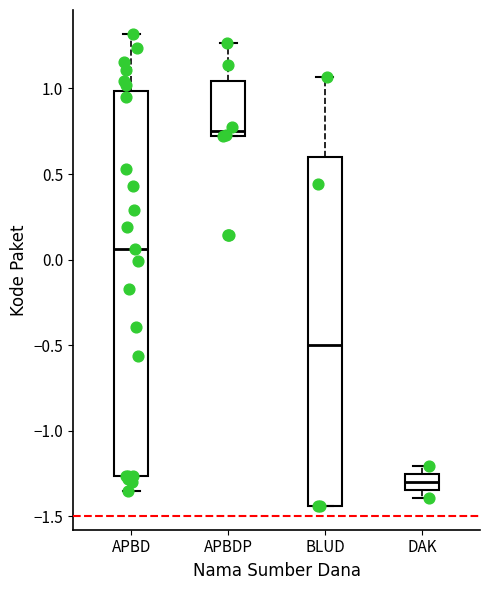

Reading left to right, read every box against the y-axis: the position of its median line, the range the box covers, and the ends of its whiskers. The values are not printed on the chart, so give them approximately, as read against the axis.

APBD: median 0.05, box -1.25 to 1.00, whiskers -1.35 to 1.30
APBDP: median 0.75, box 0.70 to 1.05, whiskers 0.70 to 1.25
BLUD: median -0.50, box -1.45 to 0.60, whiskers -1.45 to 1.05
DAK: median -1.30, box -1.35 to -1.25, whiskers -1.40 to -1.20